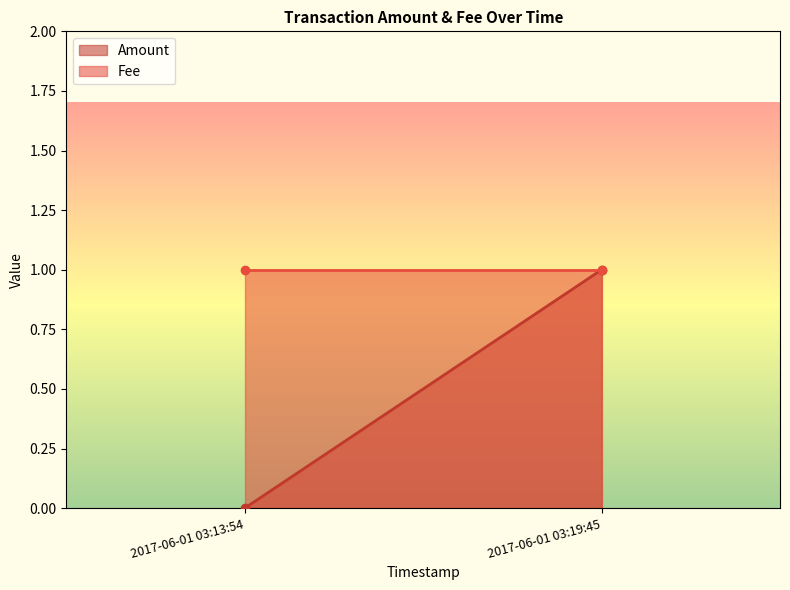

The value of Amount at 2017-06-01 03:13:54 is 0. True or false?

True